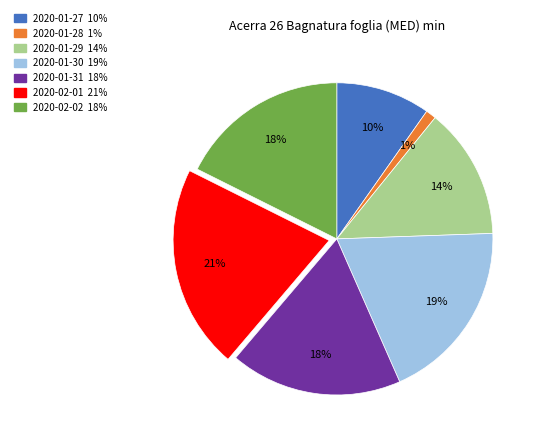

What percentage is the 2020-01-27 slice, to the nearest percent?

10%